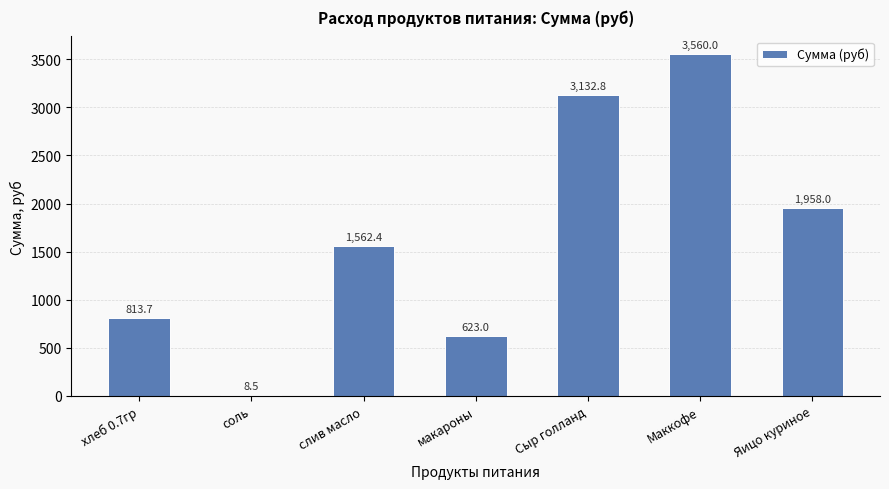

What is the maximum value shown in the chart?

3560.0